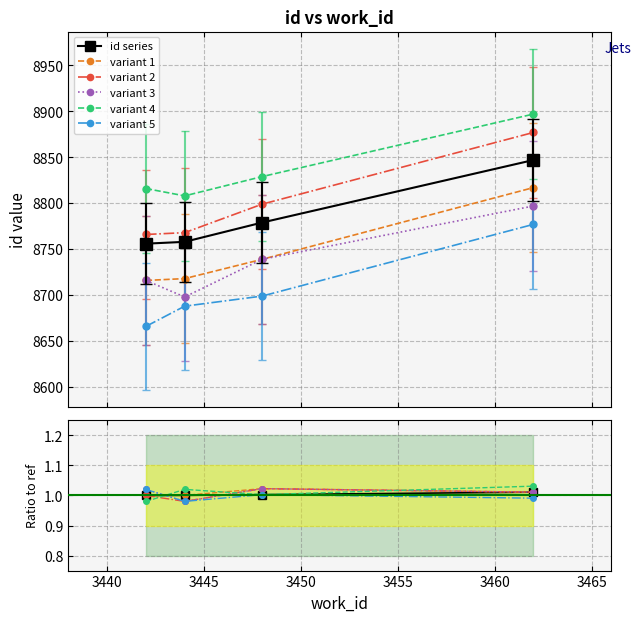

Rank the categories by value from lowest to highest.

3442, 3444, 3448, 3462